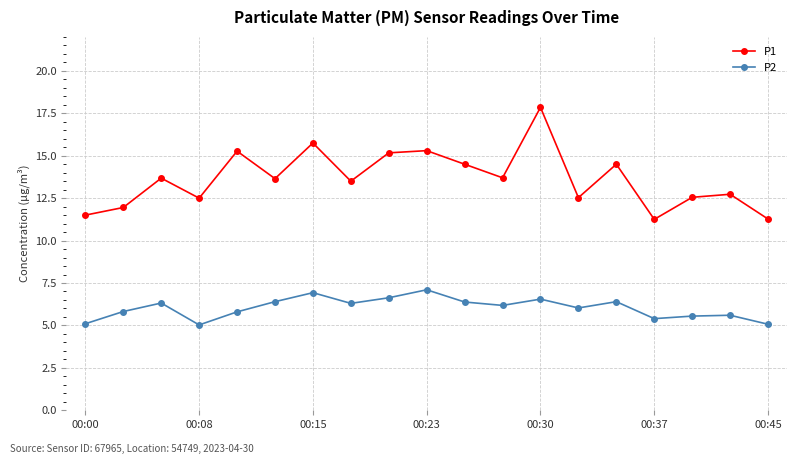

True or false: P2 and P1 intersect in this chart.

False